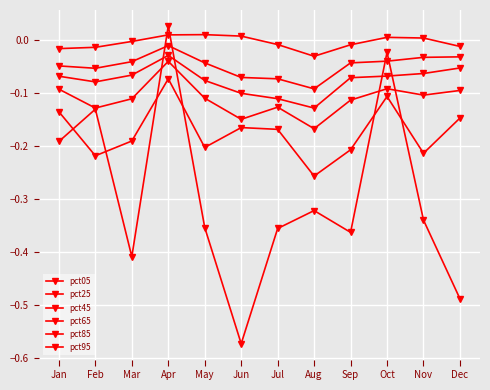

The pct25 series shows -0.0 at Apr. True or false?

False